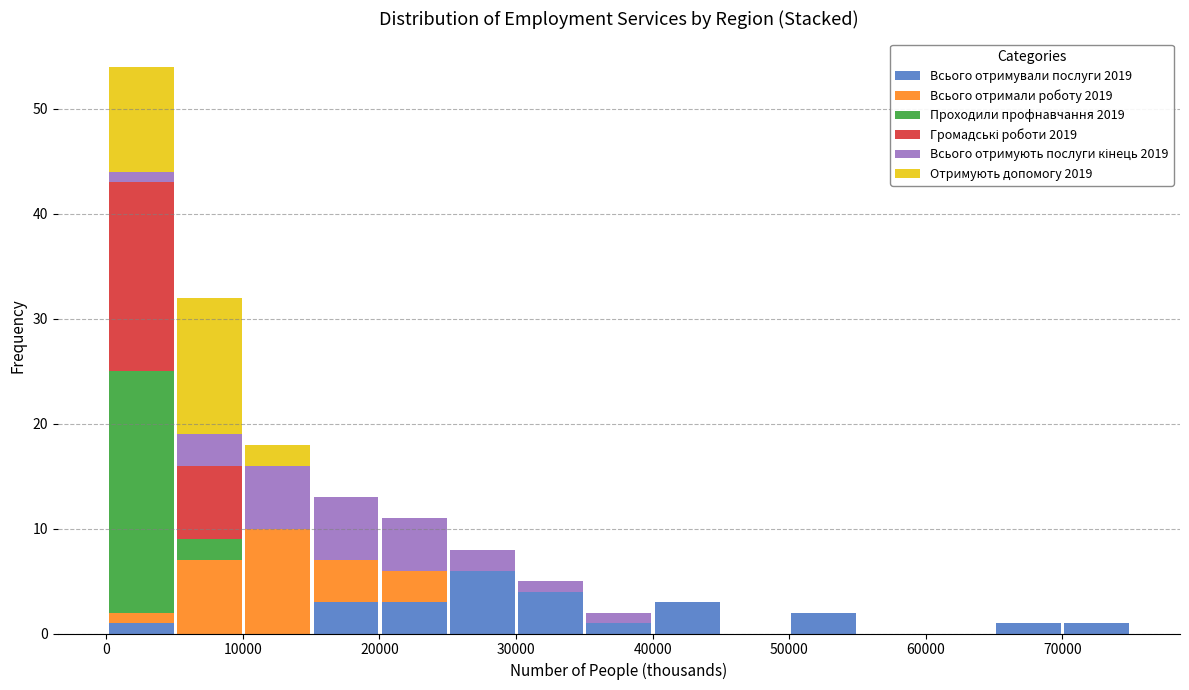

What is the total height of the stacked bar covering 30000 to 35000 on the x-axis? Neither the bar edges nor the heights are printed on the chart, so give them approximately, as read against the axes.

5